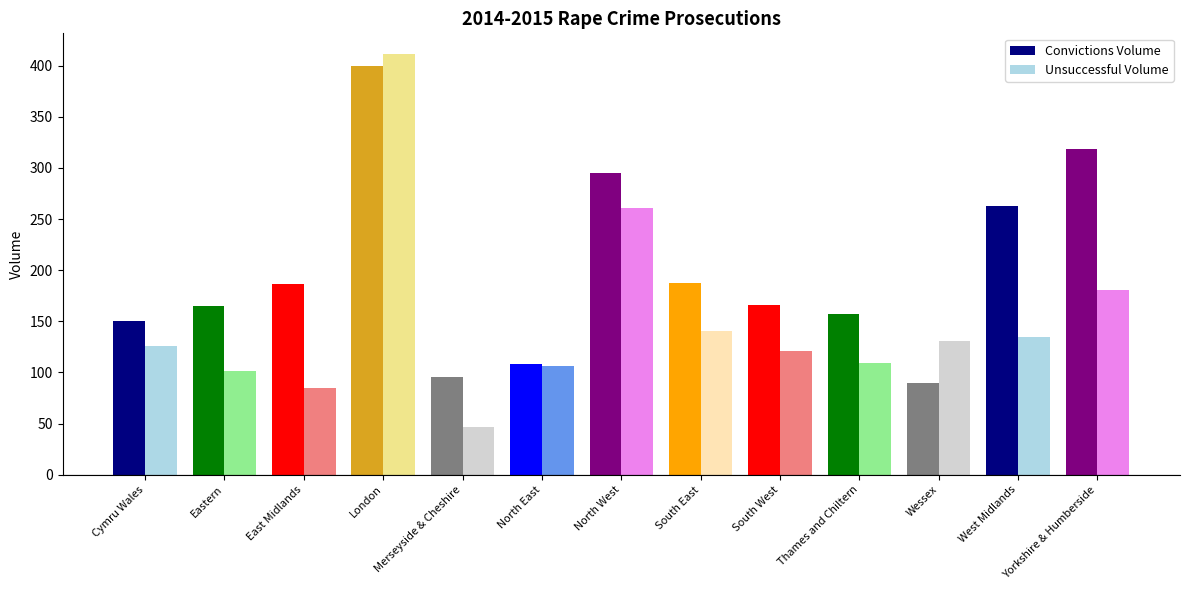

Which series has the widest spread of values?

Unsuccessful Volume